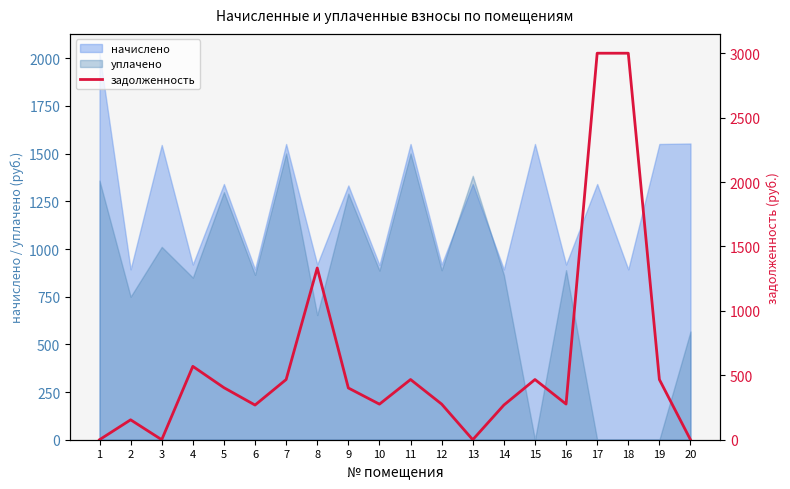

What is the difference between the second highest and minimum values?

3000.0